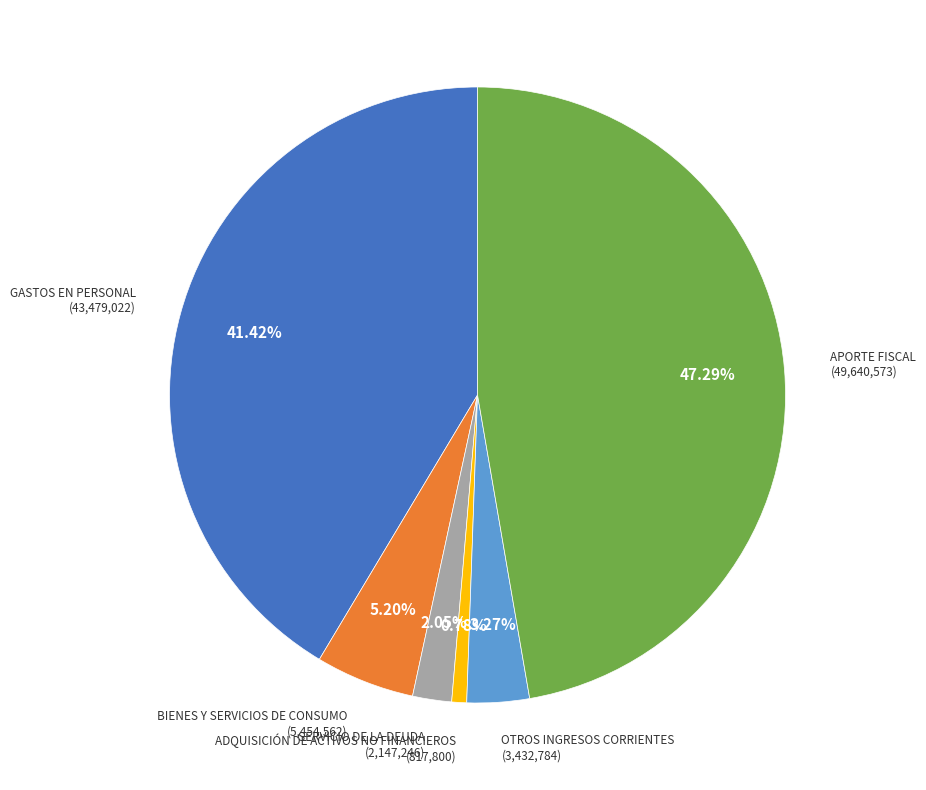

To the nearest percent, what is the combined percentage of GASTOS EN PERSONAL and APORTE FISCAL?

89%